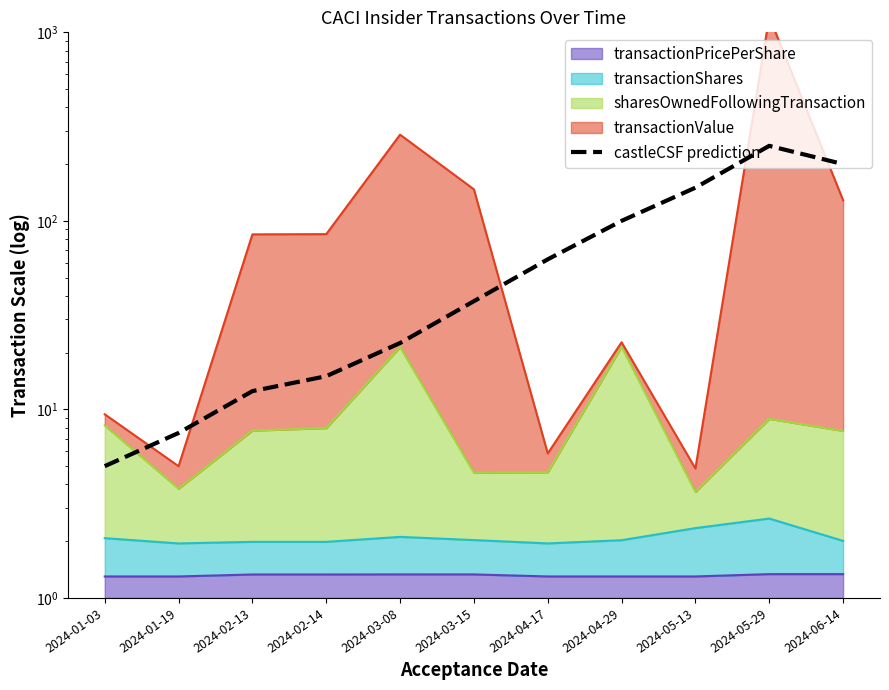

Reading right to left, transcribe all the data shown in this chart.

200.0	250.0	150.0	100.0	62.5	37.5	22.5	15.0	12.5	7.5	5.0